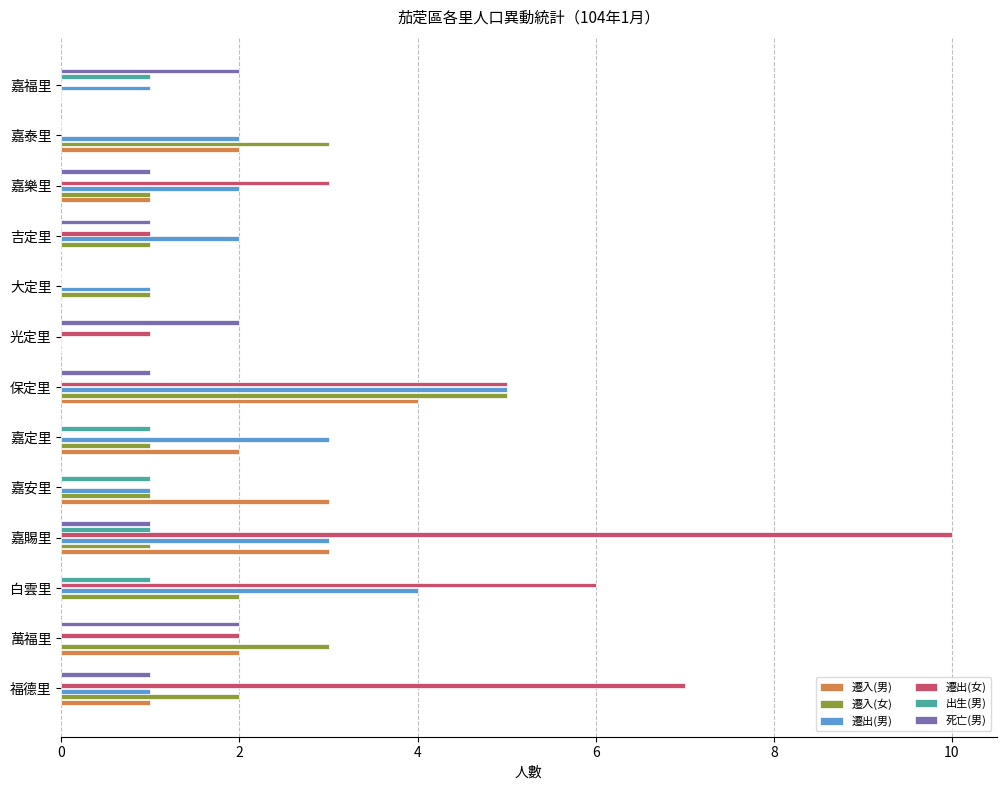

True or false: 遷出(女) has a value of -5 at 嘉泰里.

False